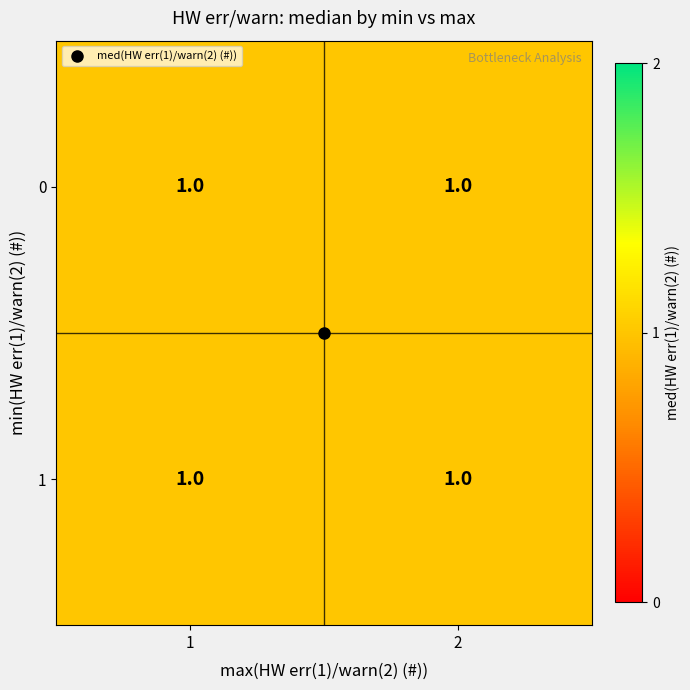

How many positive values does the 2 series have?

2